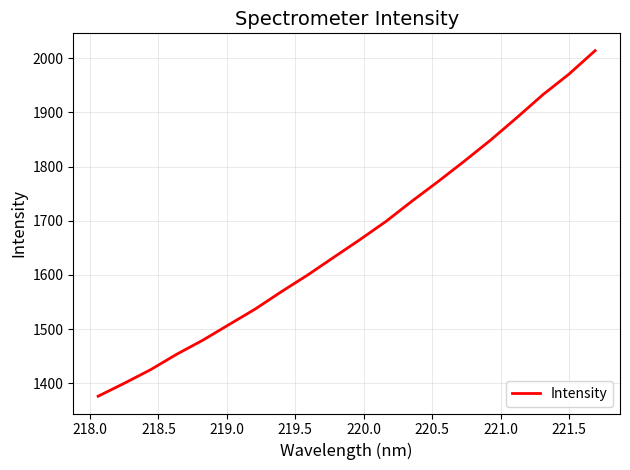

What is the difference between the maximum and second lowest values?

613.7